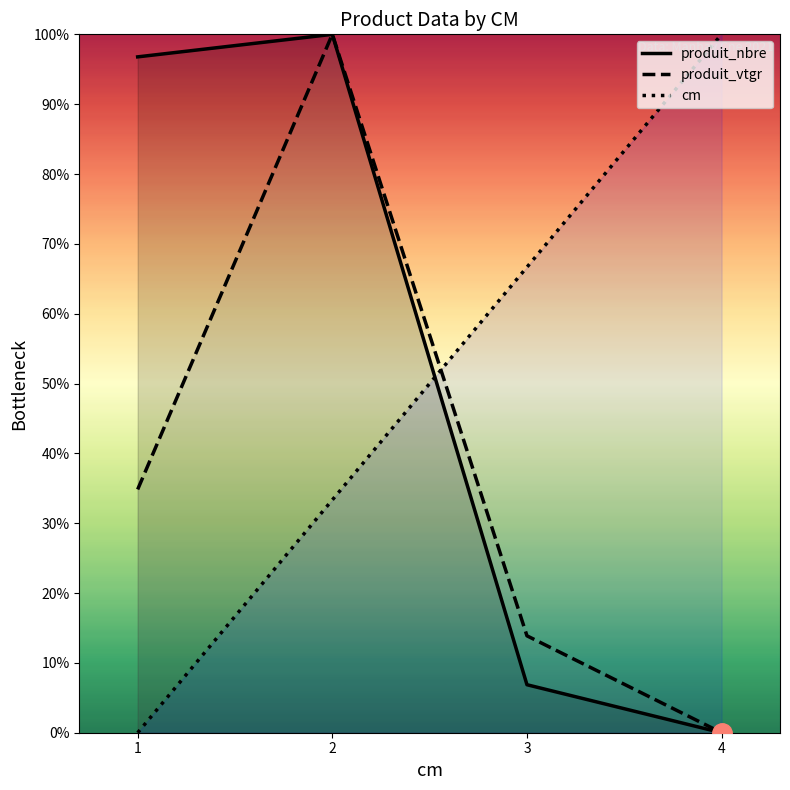

Between which two adjacent categories do produit_vtgr and cm first intersect?

2 and 3